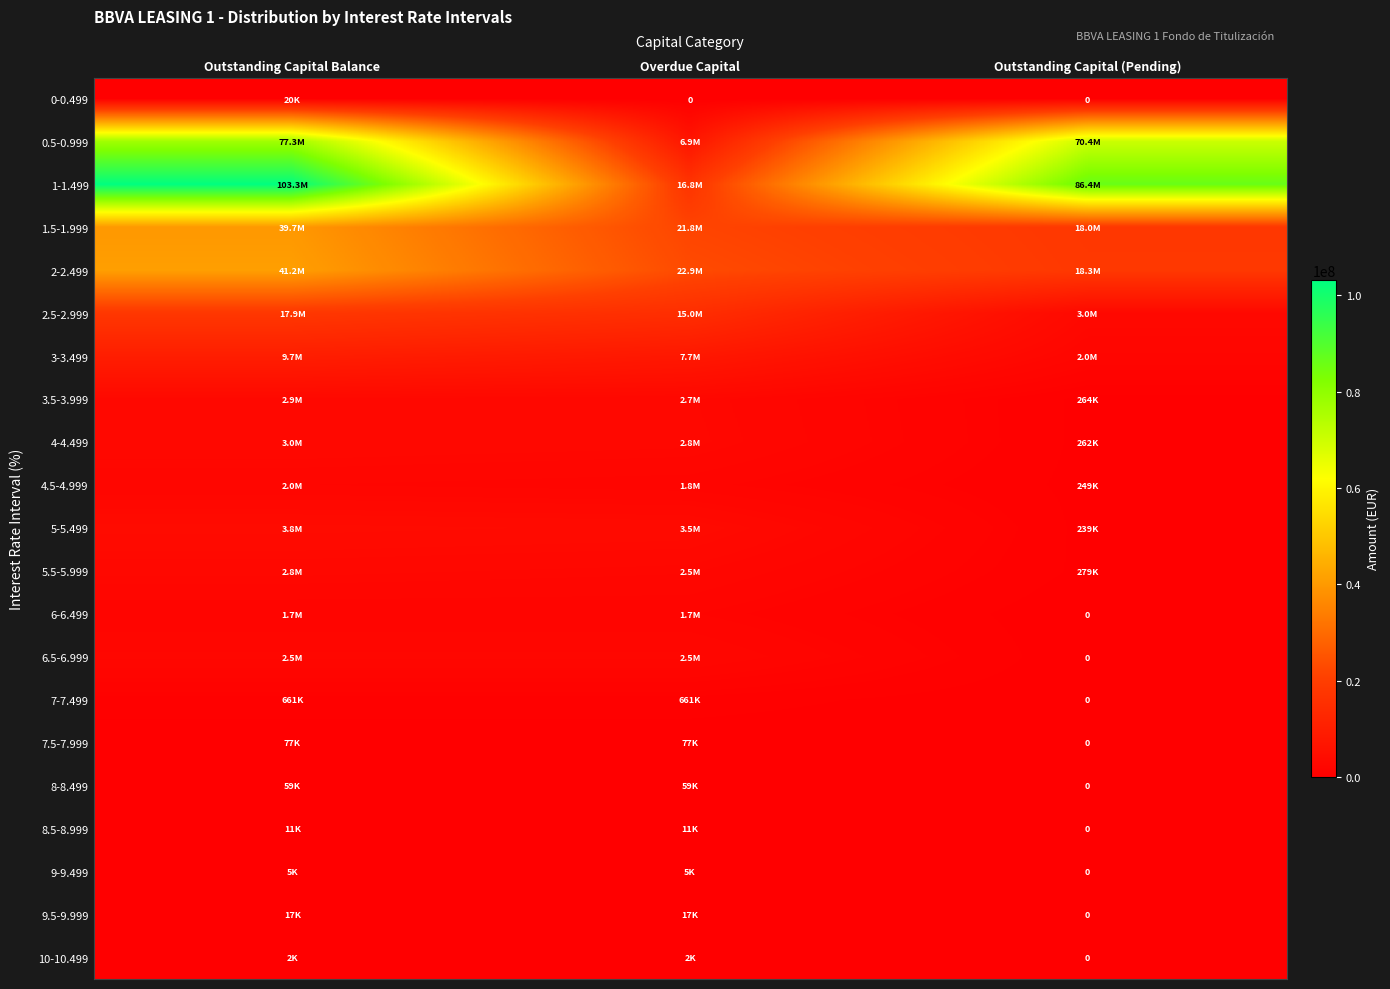

What is the average value of the 5.5-5.999 series?

1837348.2